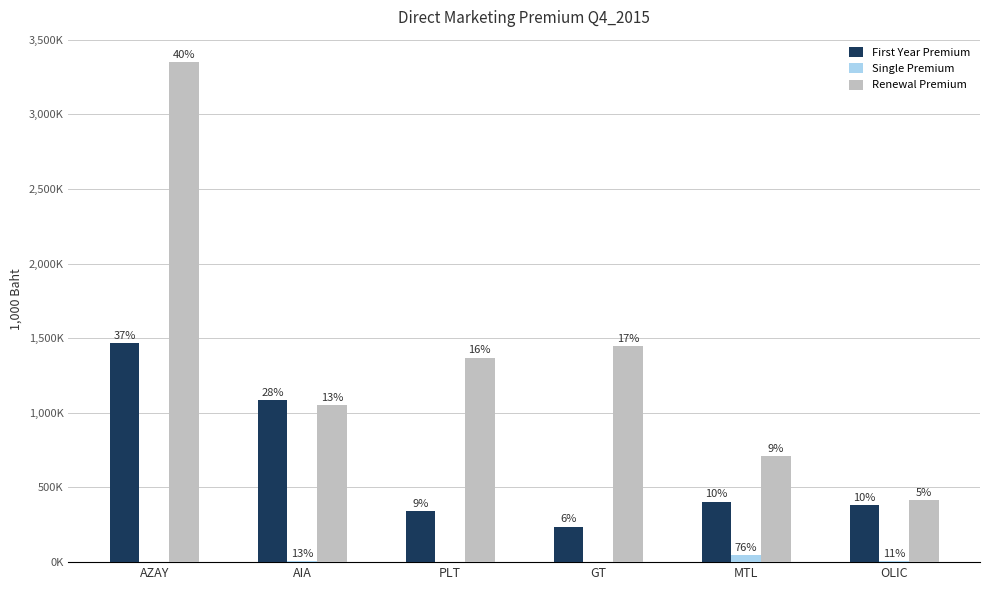

What are all the series names shown in the legend?

First Year Premium, Single Premium, Renewal Premium